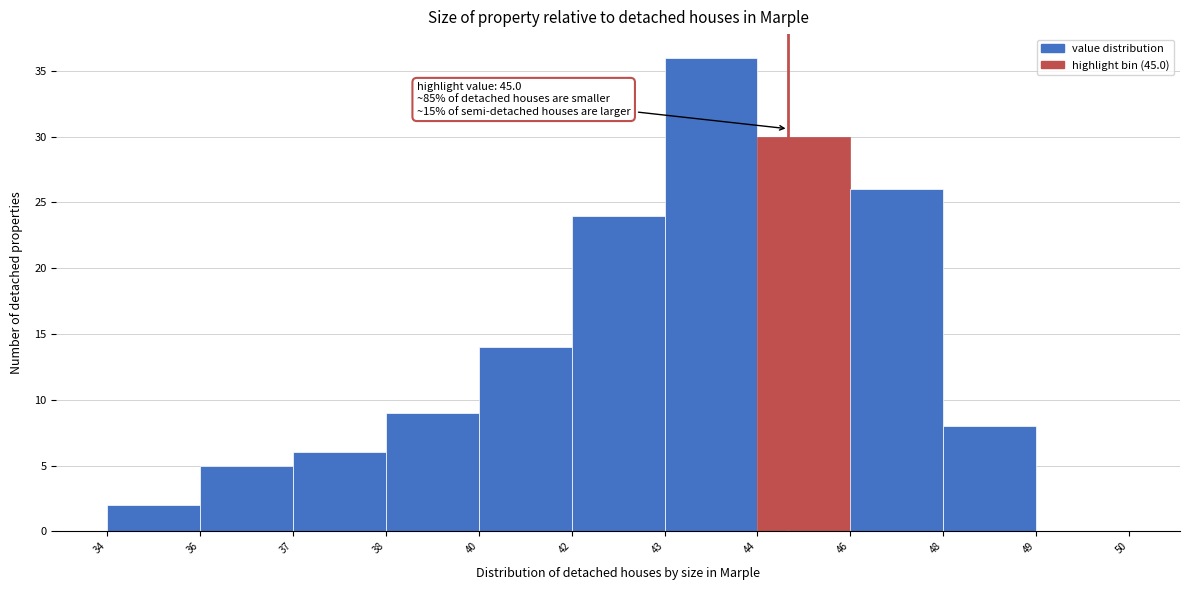

Reading left to right, what are all the values shown in this chart?

34=2	36=5	37=6	38=9	40=14	42=24	43=36	44=30	46=26	48=8	49=0